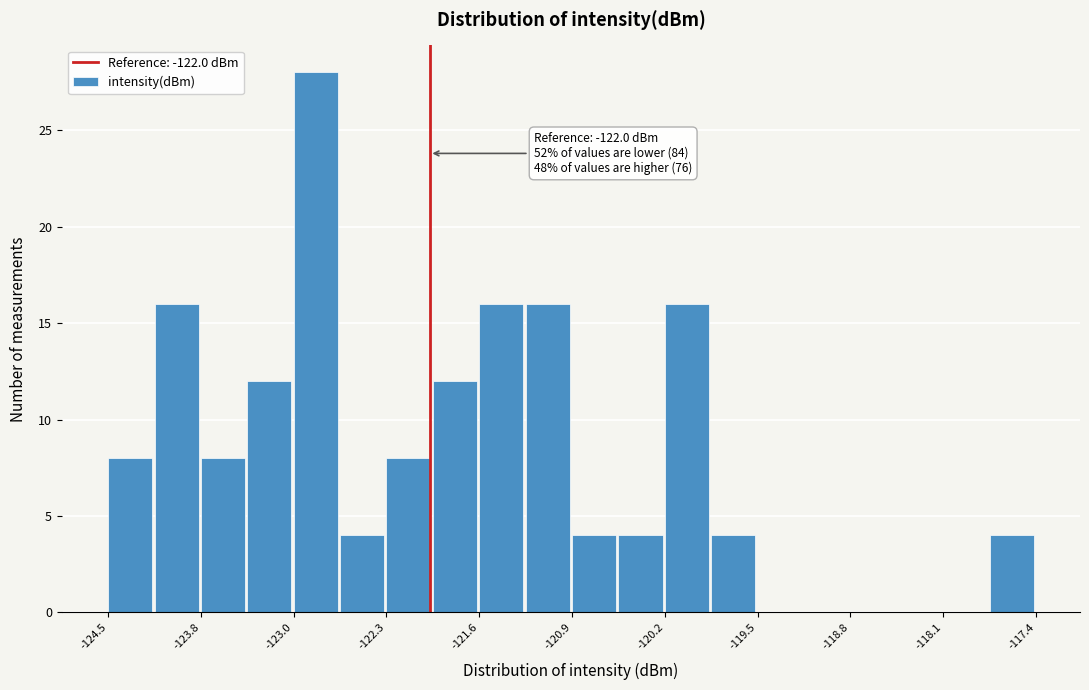

Read against the x-axis, roughly where is the centre of the tallest bar?

-122.9